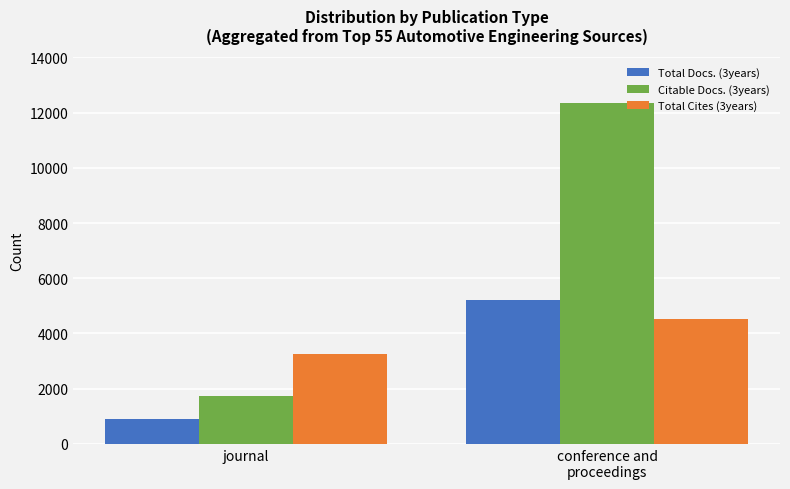

What position from the left is conference and
proceedings?

2